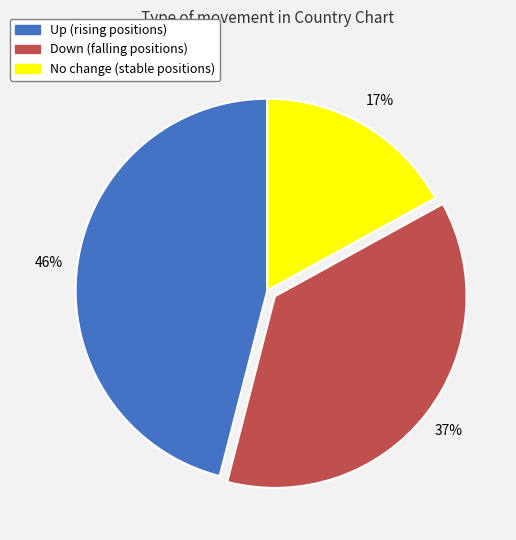

To the nearest percent, what is the average slice percentage?

33%